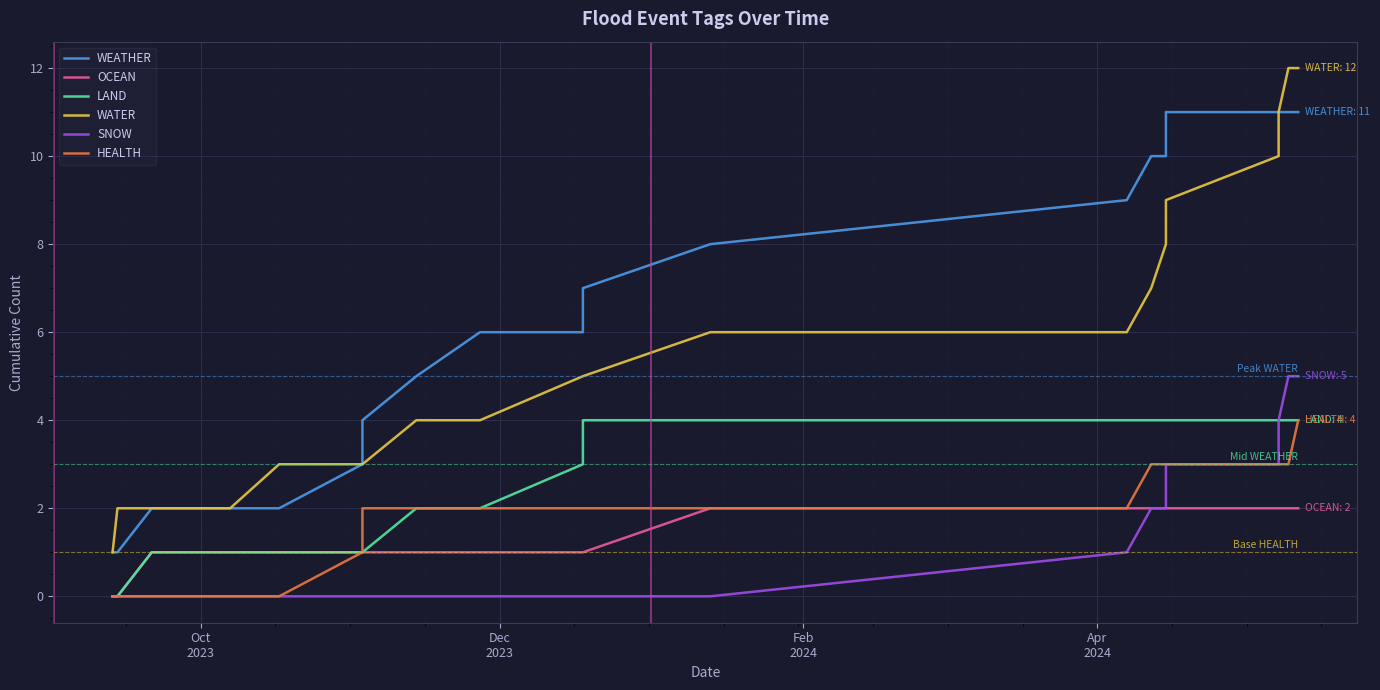

True or false: WATER has a value of 15 at 16.

False